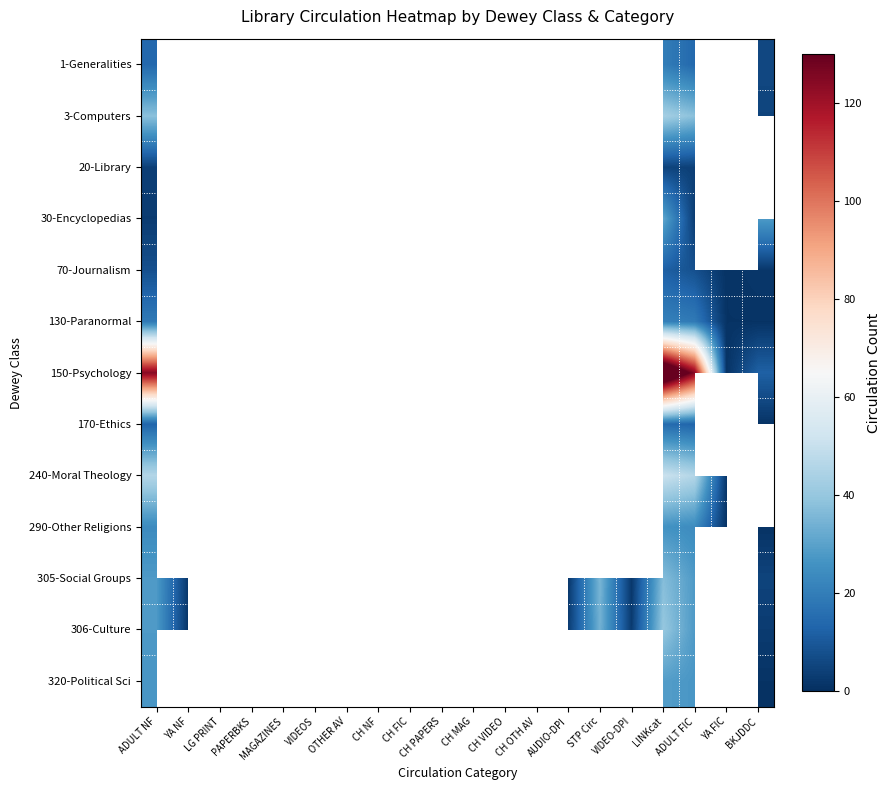

Which series has the widest spread of values?

150-Psychology